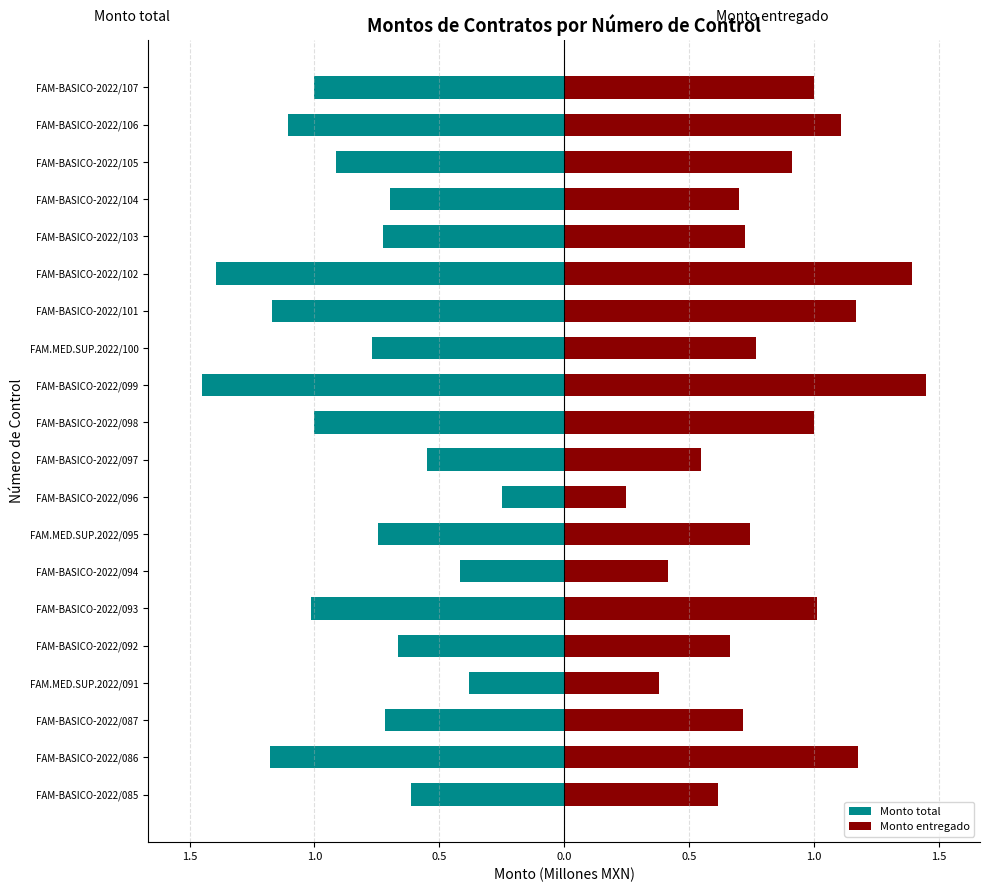

How many bars are there in each group?

2